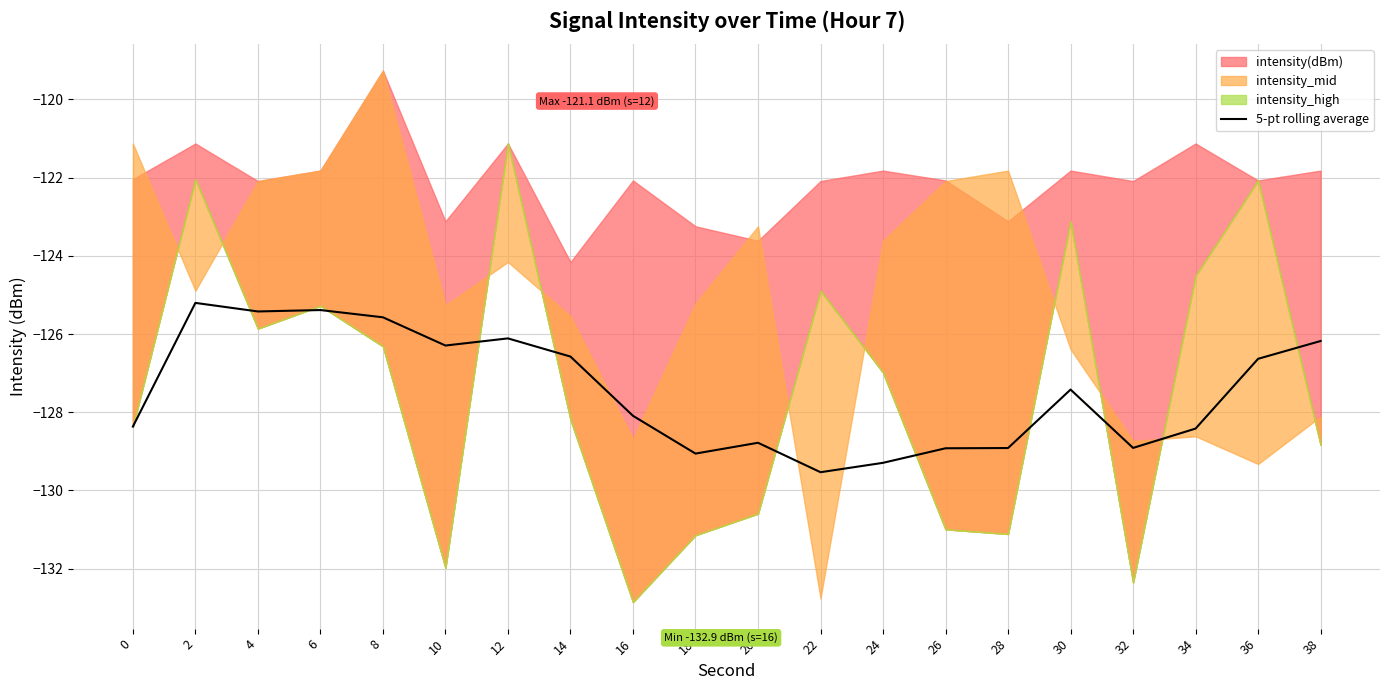

The value of 5-pt rolling average at 0 is -128.4. True or false?

True